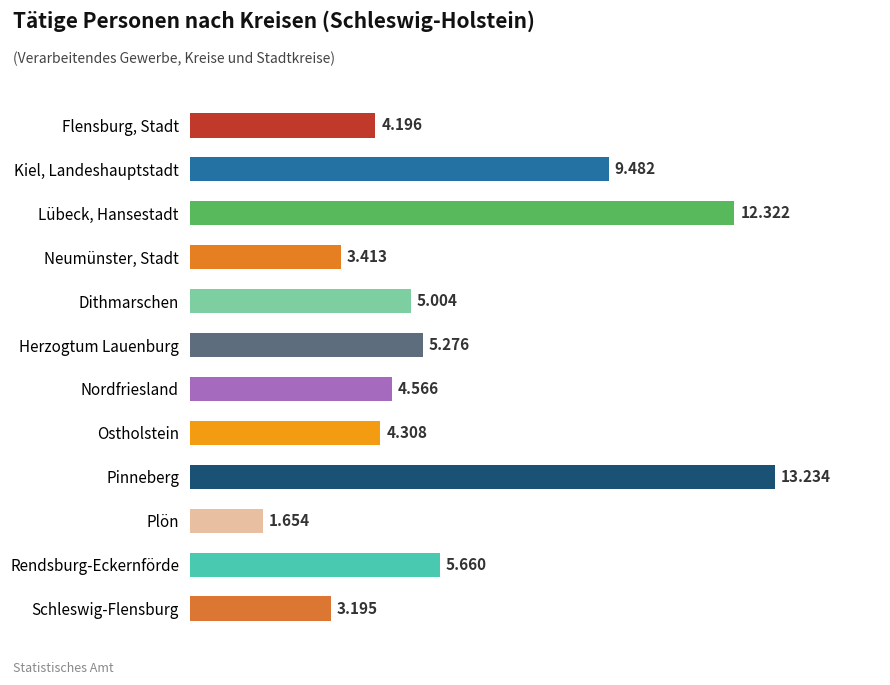

Are the bars horizontal?

Yes